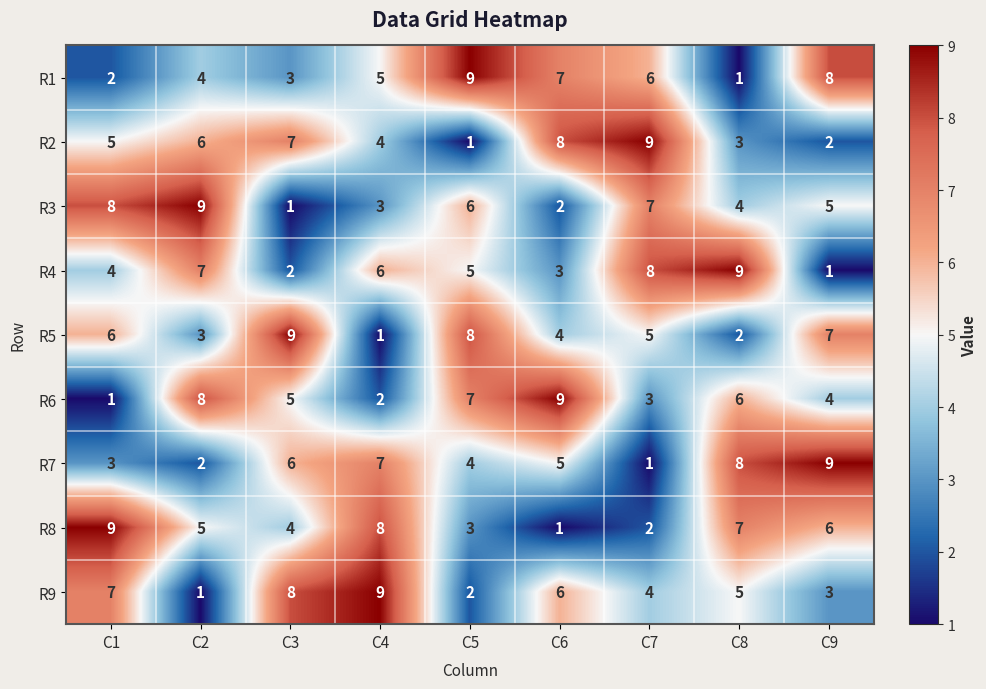

Count the number of categories in the chart.

9